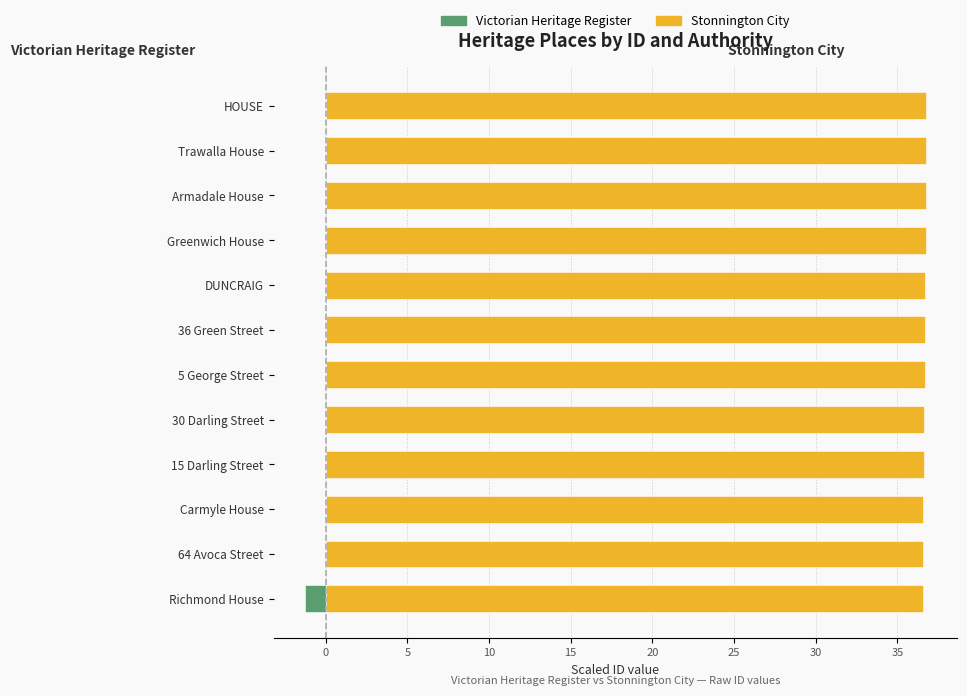

Reading right to left, what are all the values shown in this chart?

Victorian Heritage Register: 0.0	0.0	0.0	0.0	0.0	0.0	0.0	0.0	0.0	0.0	0.0	-1.3
Stonnington City: 36.8	36.8	36.7	36.7	36.7	36.7	36.7	36.7	36.7	36.6	36.6	36.6